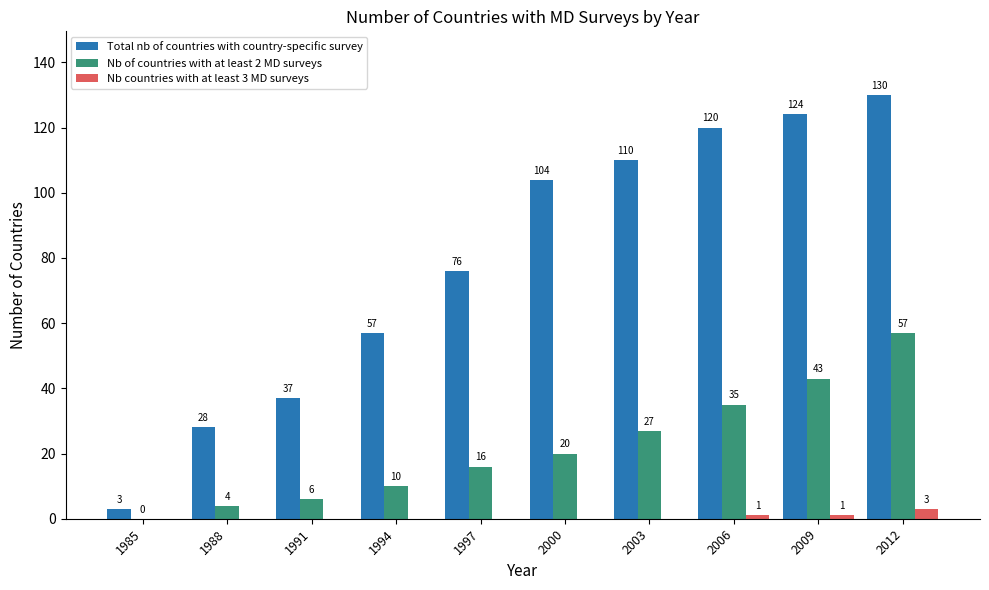

At which category is the sum across all series the highest?

2012